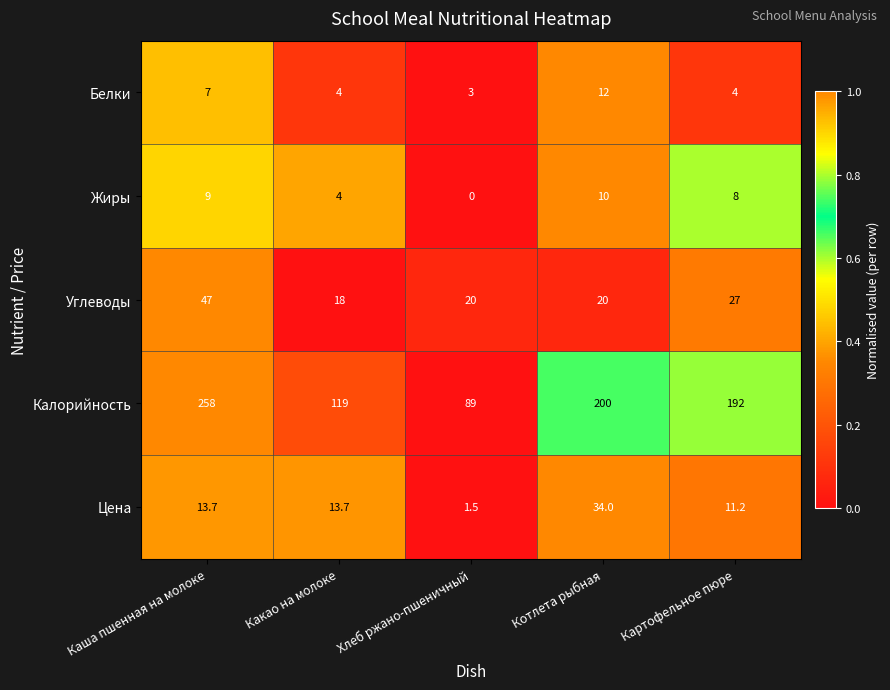

At how many categories does at least one series exceed 0?

5